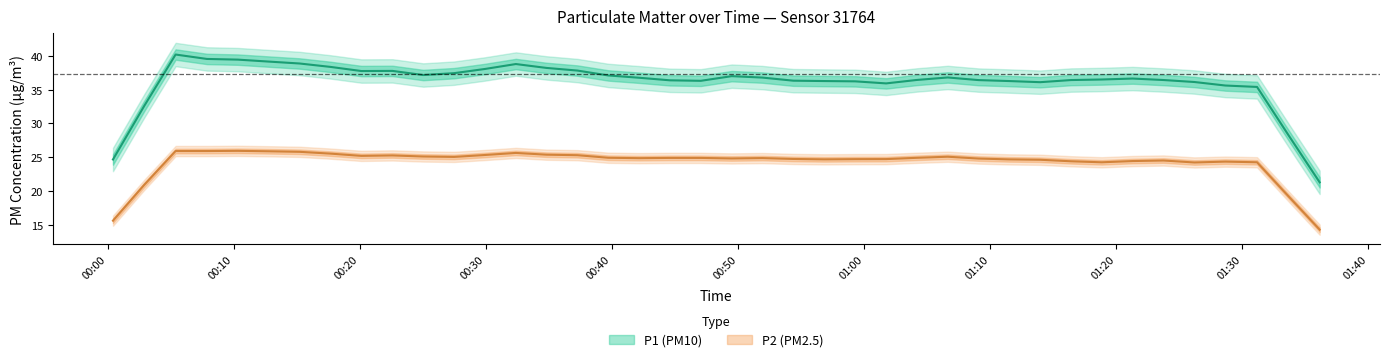

What is the total value across all series at 25?

63.1